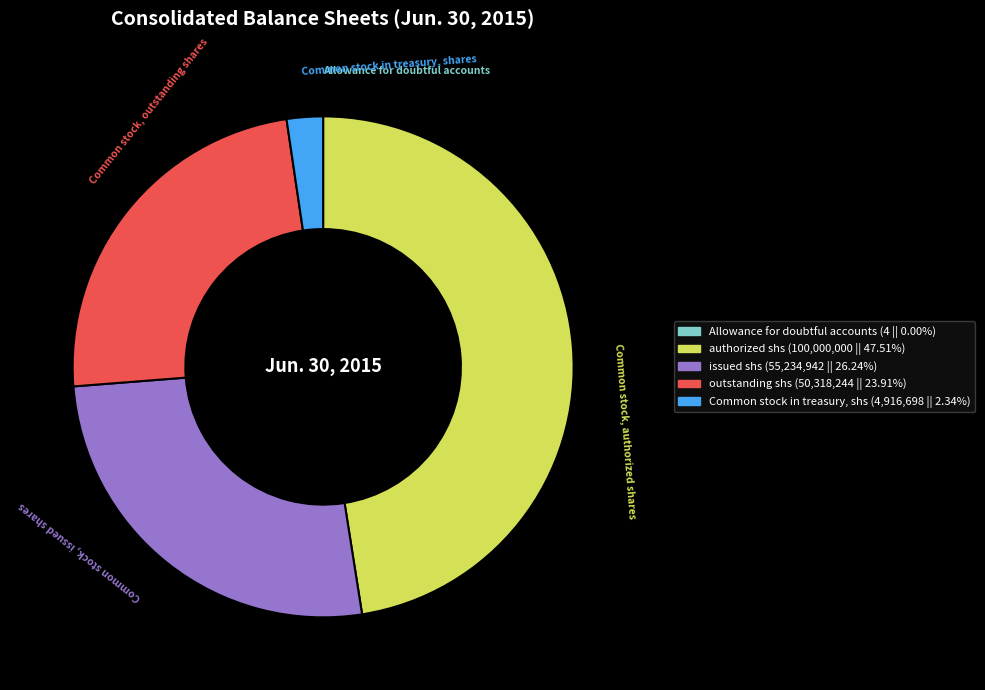

Does any single category account for the majority?

No